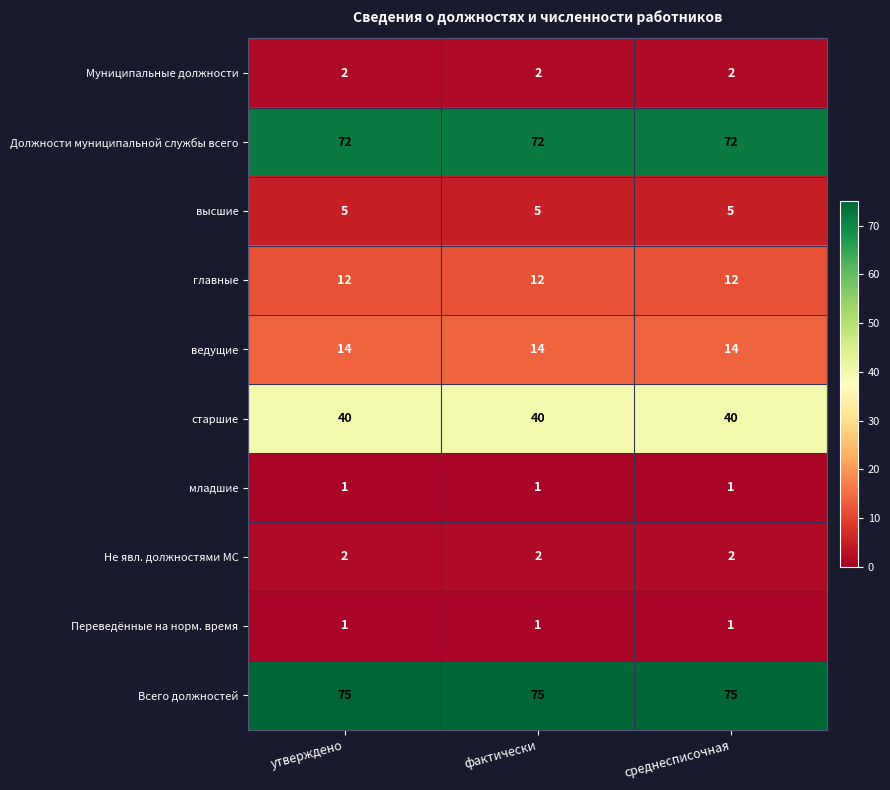

What is the minimum value for Всего должностей?

75